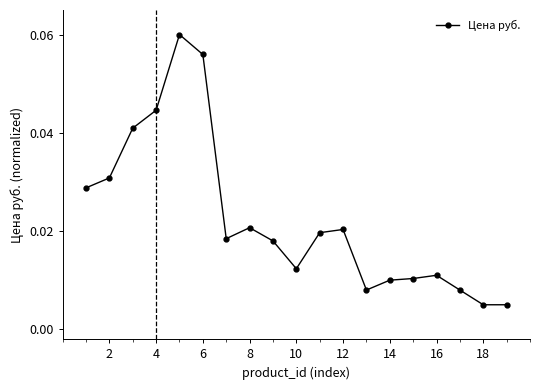

True or false: there are more than 0 points higher than both neighbors.

True